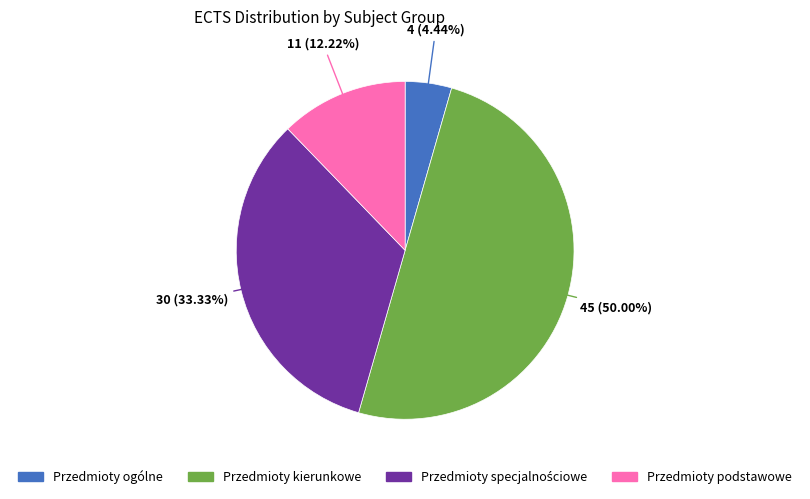

Combined, do Przedmioty kierunkowe and Przedmioty podstawowe account for over 50%?

Yes